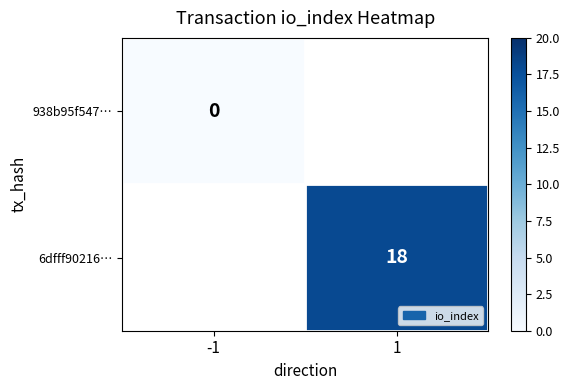

Is the value of 6dfff90216… at 1 greater than the value of 938b95f547… at -1?

Yes